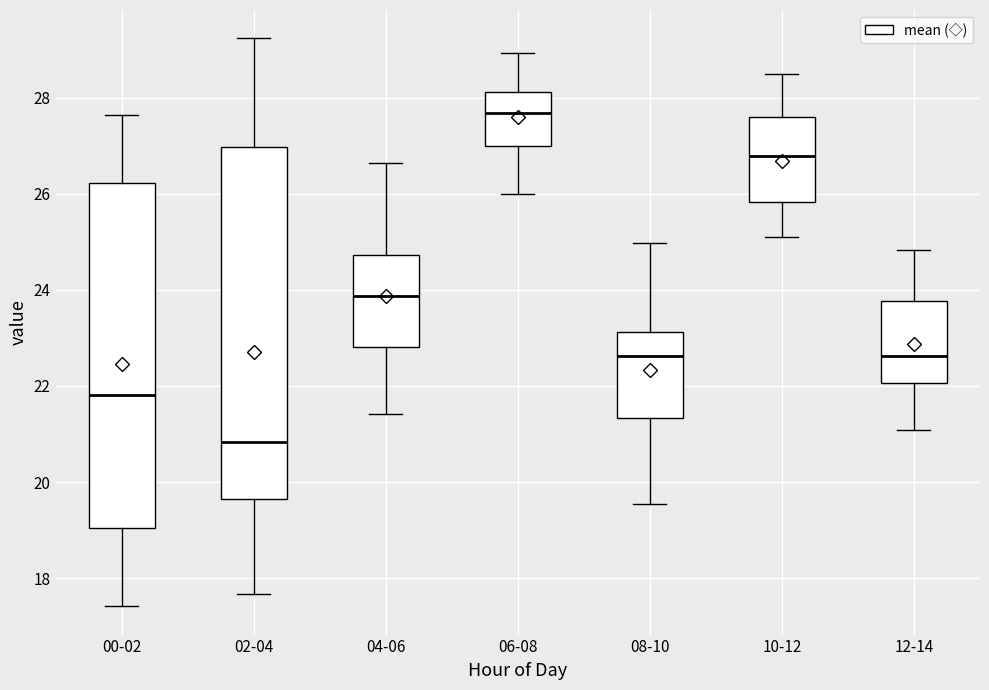

Which box has the lowest median line?

02-04